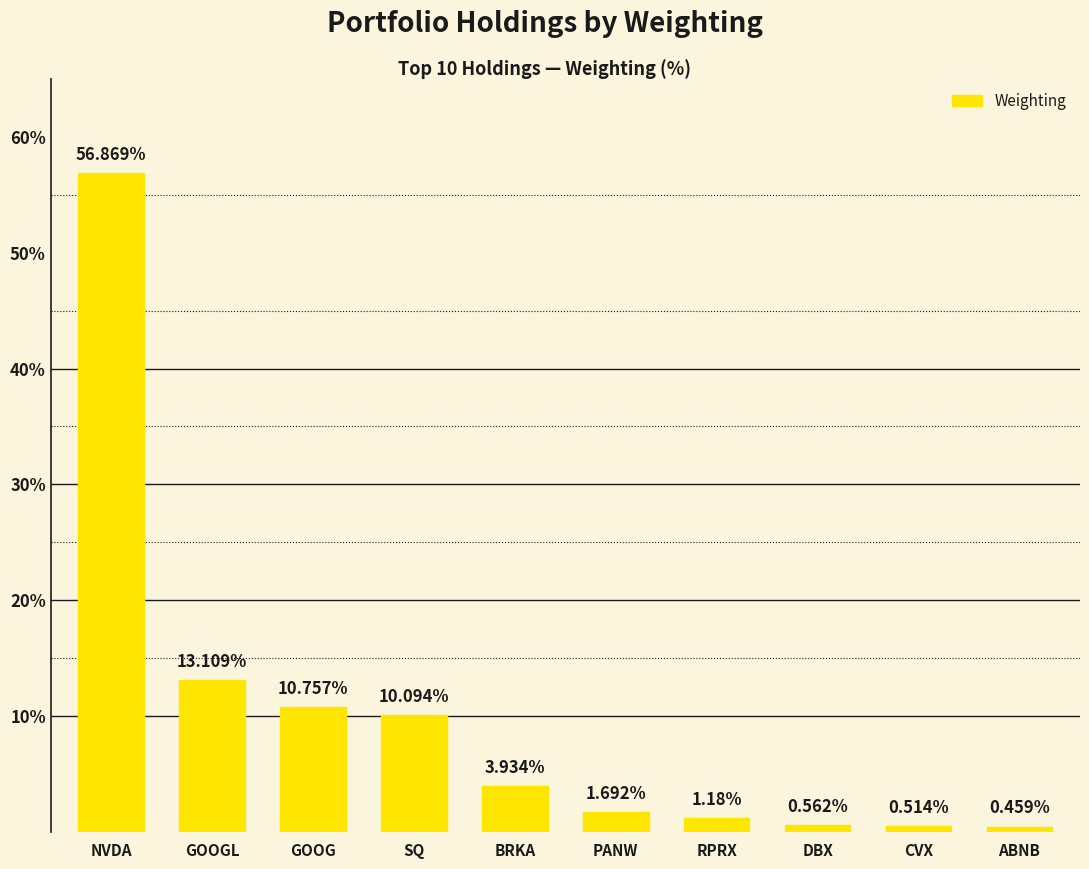

List the labels in order of value, largest first.

NVDA, GOOGL, GOOG, SQ, BRKA, PANW, RPRX, DBX, CVX, ABNB